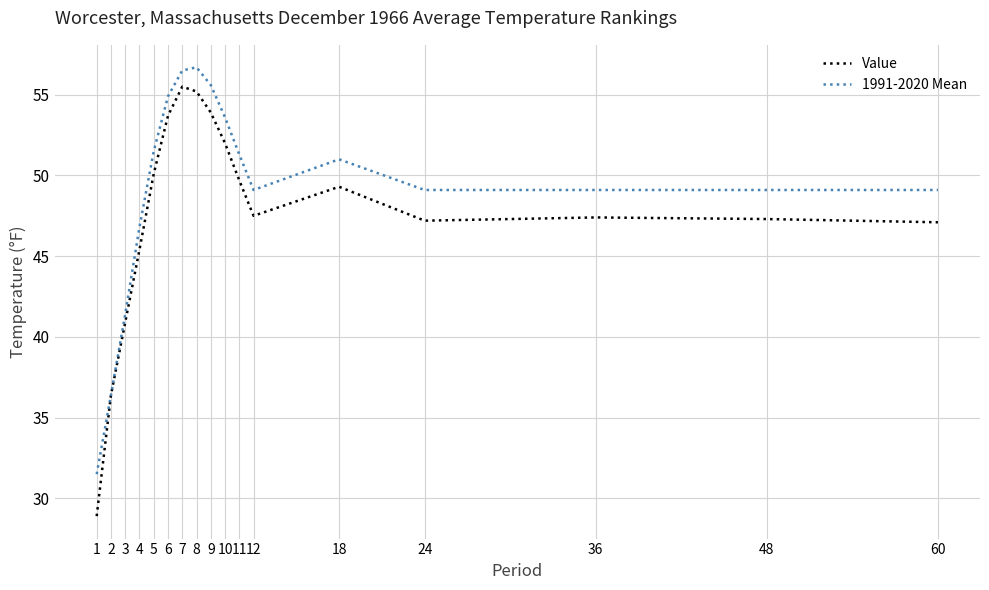

What is the minimum value shown in the chart?

28.9